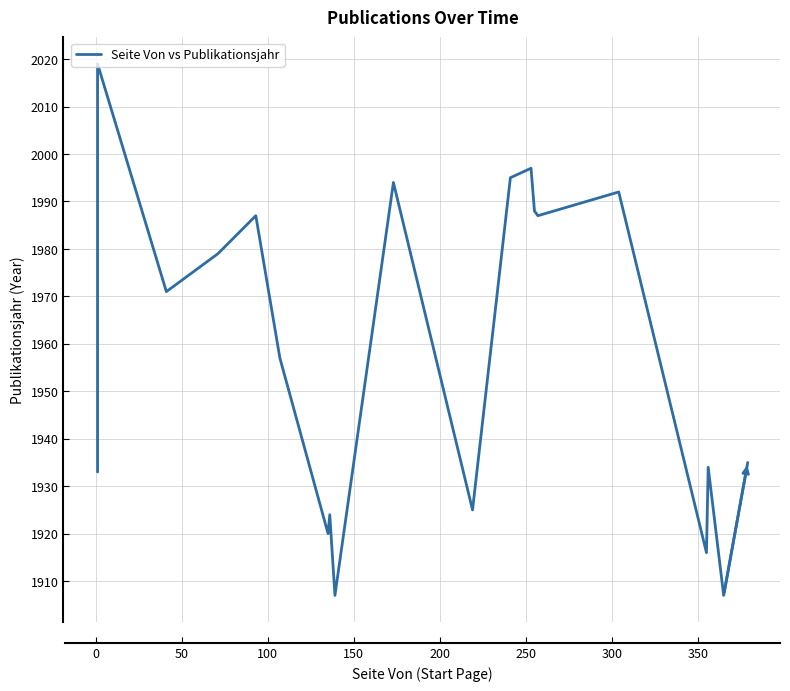

What is the smallest value displayed?

1907